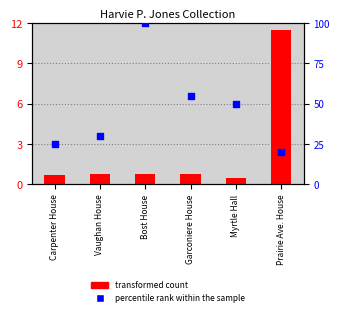

Which series has the largest total across all categories?

percentile rank within the sample